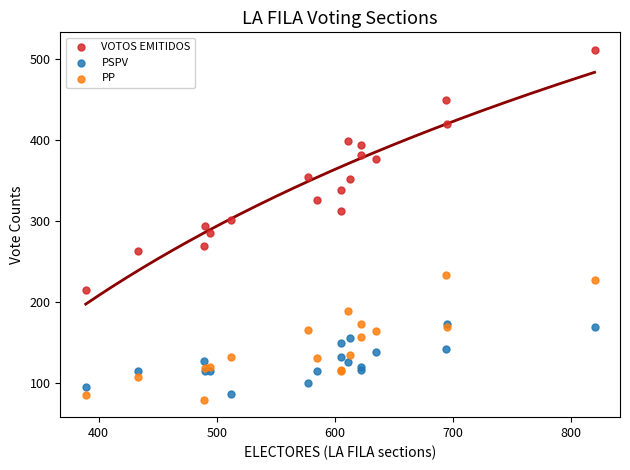

What are all the series names shown in the legend?

VOTOS EMITIDOS, PSPV, PP